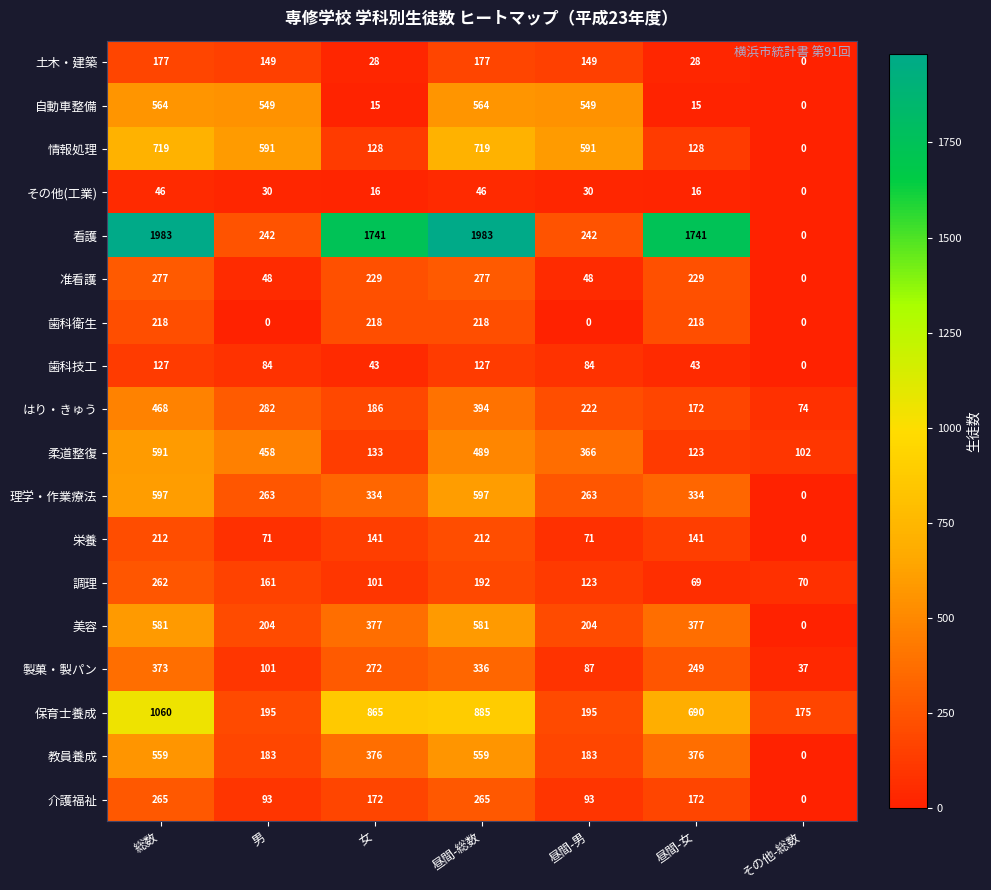

What value does the 理学・作業療法 series have at 昼間-男?

263